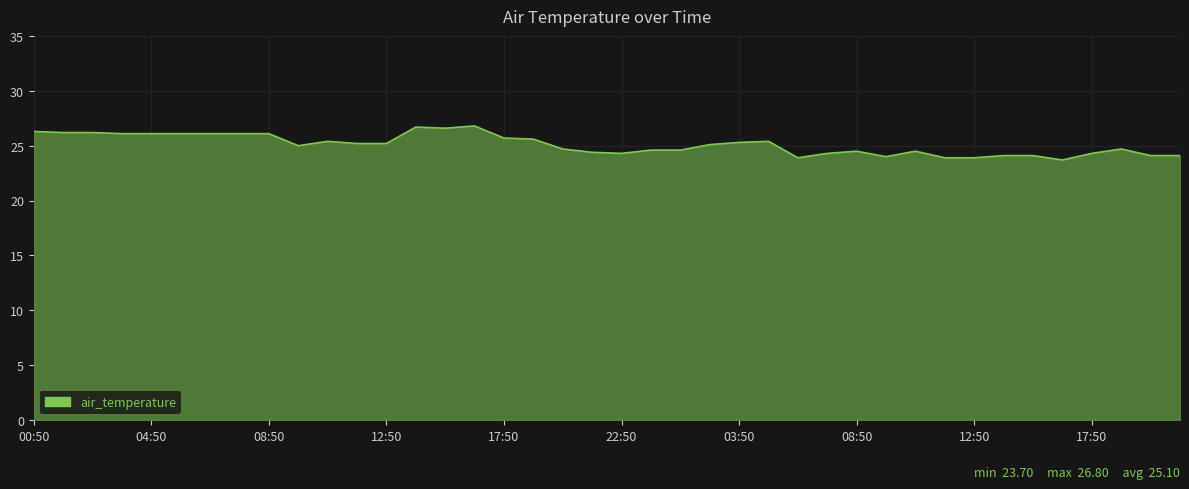

What is the greatest value displayed?

26.8